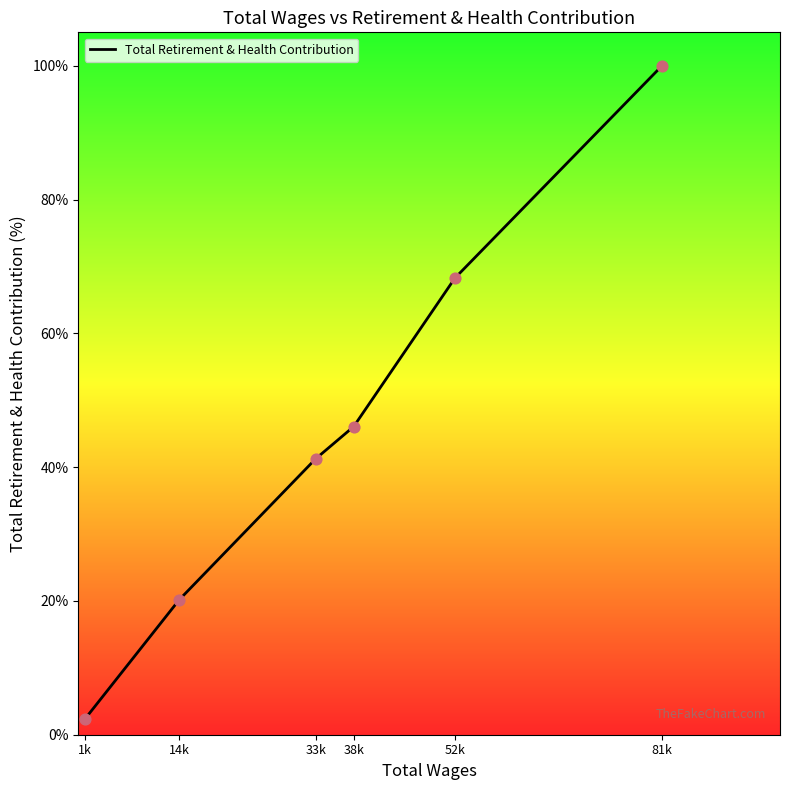

Approximately how many times larger is the value at 33k compared to 52k?

0.6